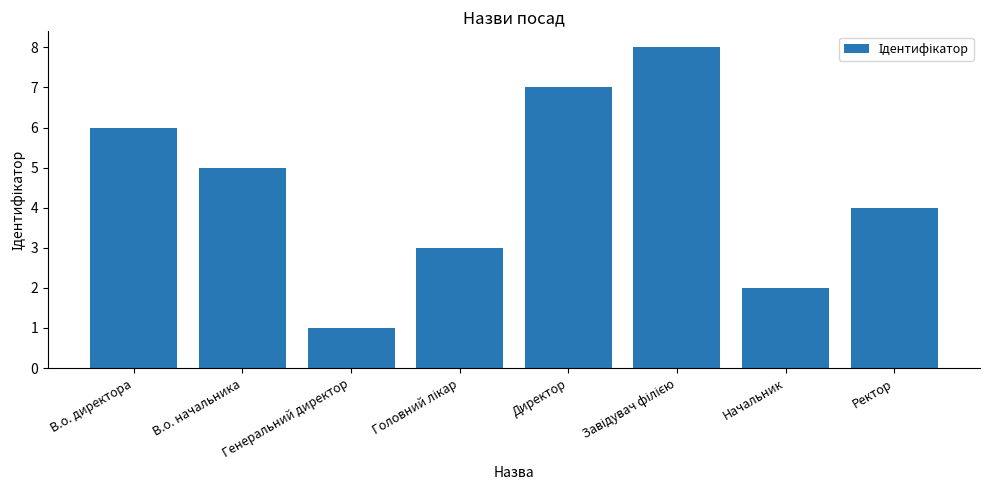

What is the greatest value displayed?

8